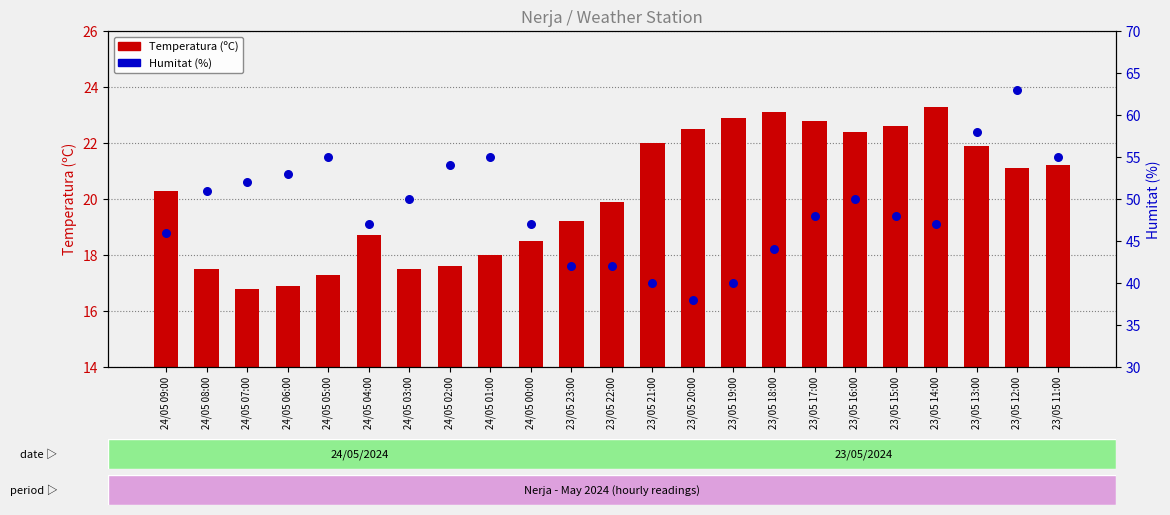

At which category is the sum across all series the highest?

23/05 12:00